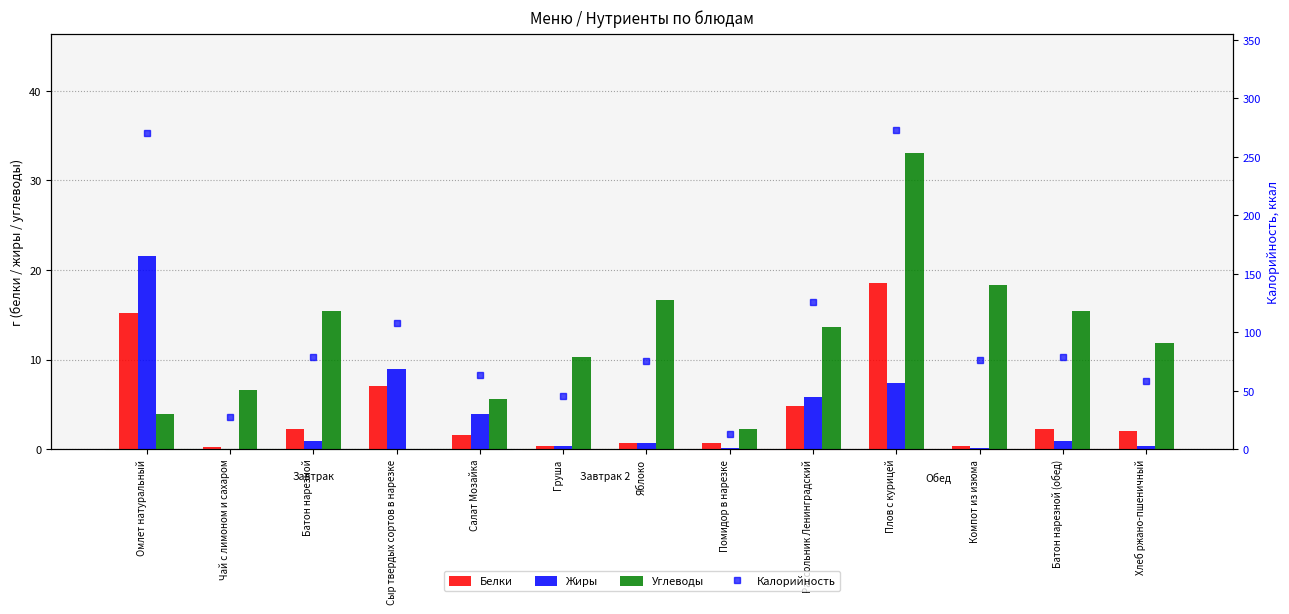

Read the Белки value at Батон нарезной.

2.3